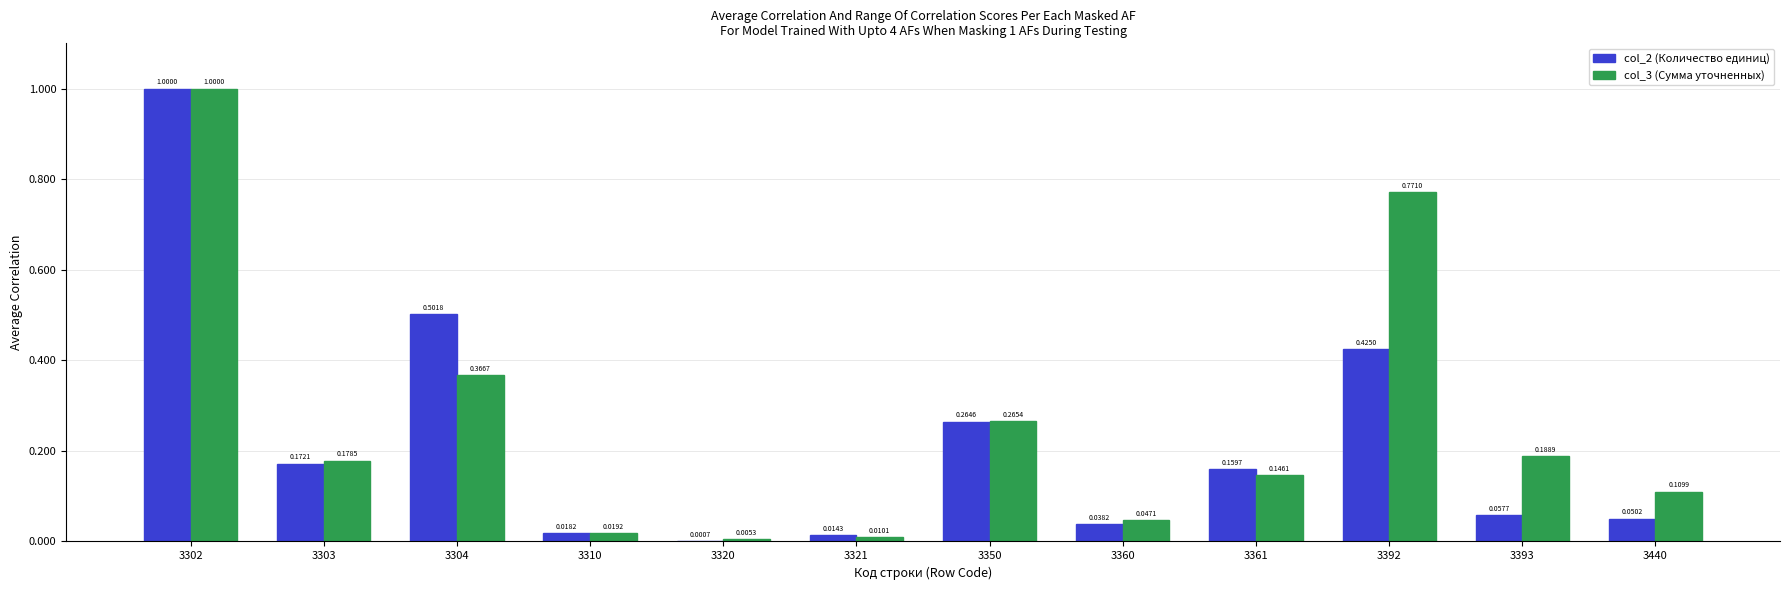

What is the sum of the col_2 (Количество единиц) values at 3303 and 3392?

0.6